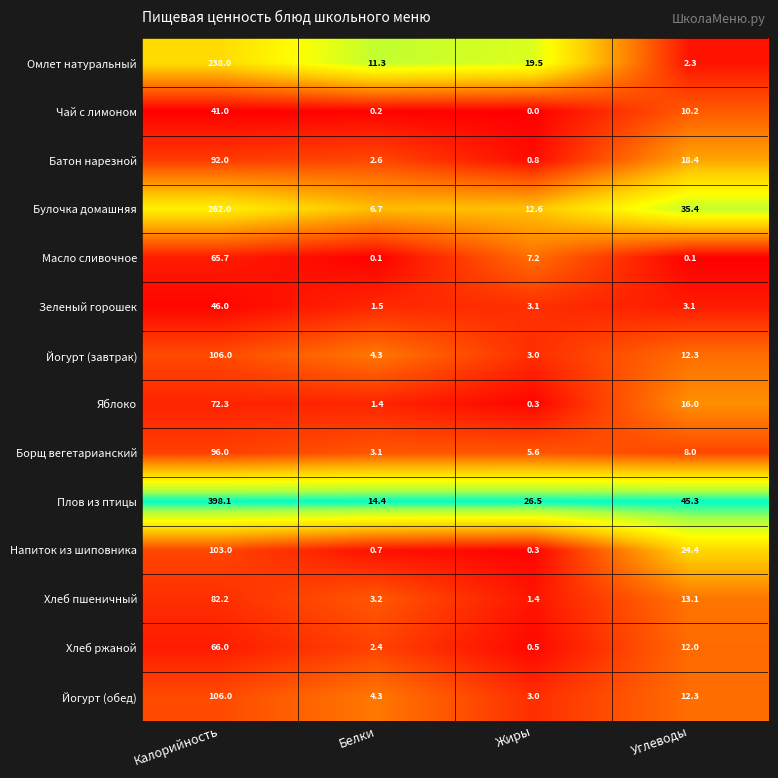

What is the difference between the maximum and minimum values in the Плов из птицы series?

383.7